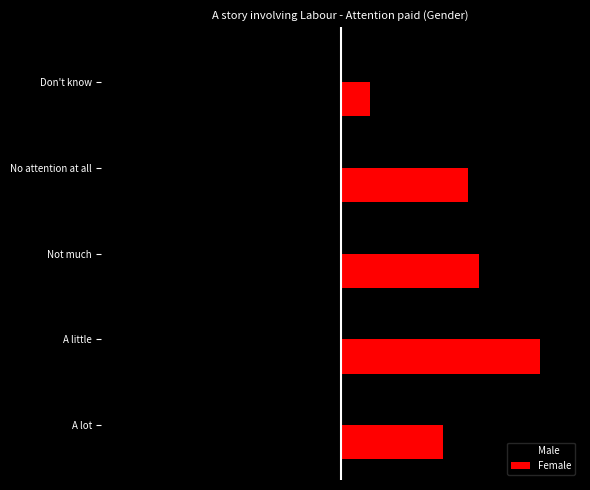

What are all the series names shown in the legend?

Male, Female